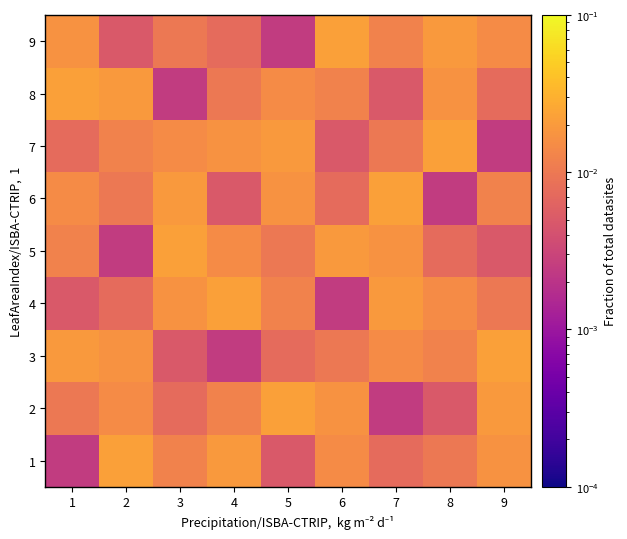

Reading left to right, list all the values displayed in this chart.

1: 1=0.0	2=0.0	3=0.0	4=0.0	5=0.0	6=0.0	7=0.0	8=0.0	9=0.0
2: 1=0.0	2=0.0	3=0.0	4=0.0	5=0.0	6=0.0	7=0.0	8=0.0	9=0.0
3: 1=0.0	2=0.0	3=0.0	4=0.0	5=0.0	6=0.0	7=0.0	8=0.0	9=0.0
4: 1=0.0	2=0.0	3=0.0	4=0.0	5=0.0	6=0.0	7=0.0	8=0.0	9=0.0
5: 1=0.0	2=0.0	3=0.0	4=0.0	5=0.0	6=0.0	7=0.0	8=0.0	9=0.0
6: 1=0.0	2=0.0	3=0.0	4=0.0	5=0.0	6=0.0	7=0.0	8=0.0	9=0.0
7: 1=0.0	2=0.0	3=0.0	4=0.0	5=0.0	6=0.0	7=0.0	8=0.0	9=0.0
8: 1=0.0	2=0.0	3=0.0	4=0.0	5=0.0	6=0.0	7=0.0	8=0.0	9=0.0
9: 1=0.0	2=0.0	3=0.0	4=0.0	5=0.0	6=0.0	7=0.0	8=0.0	9=0.0